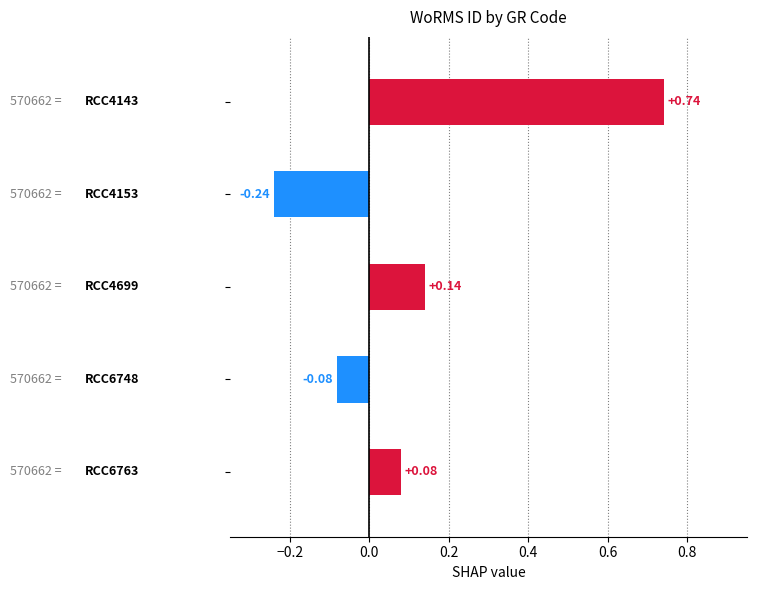

What is the sum of all values?

0.6